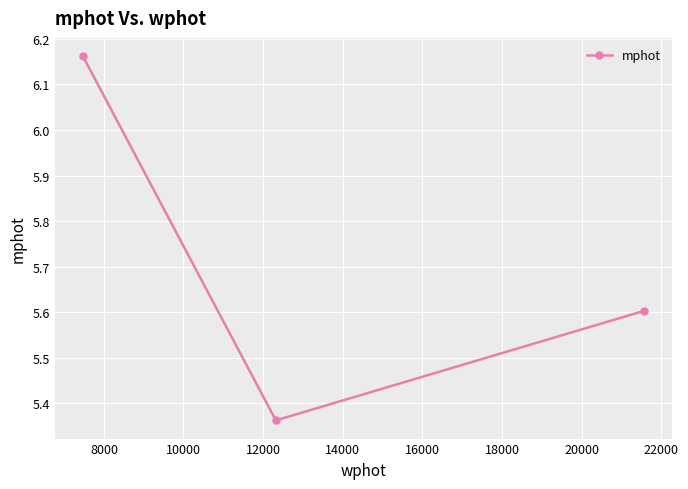

What is the value of the 3rd point from the left?

5.6